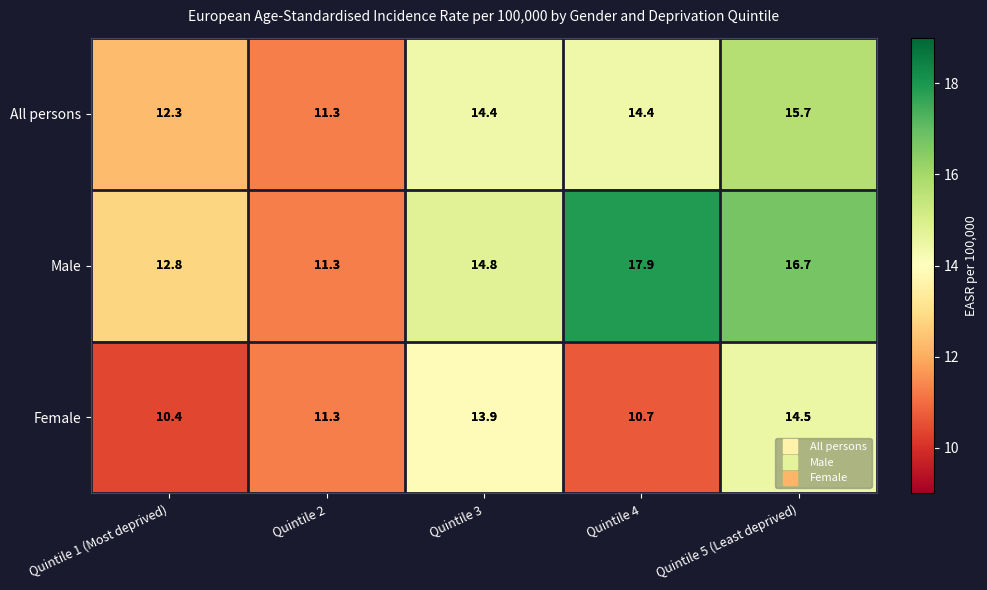

At how many categories does at least one series exceed 16?

2